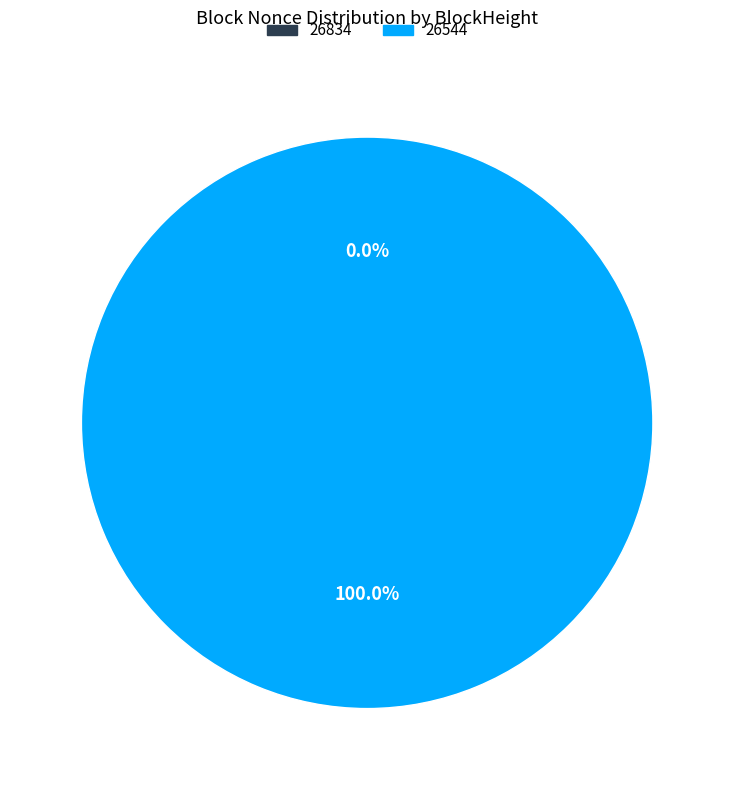

Between 26544 and 26834, which is larger?

26544